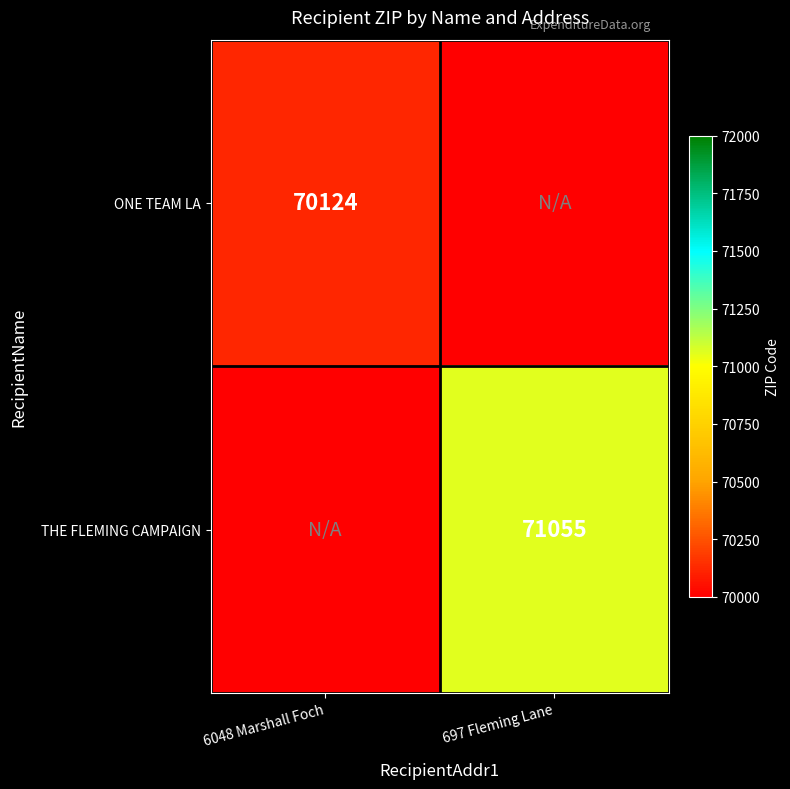

True or false: ONE TEAM LA has a value of 70124 at 6048 Marshall Foch.

True